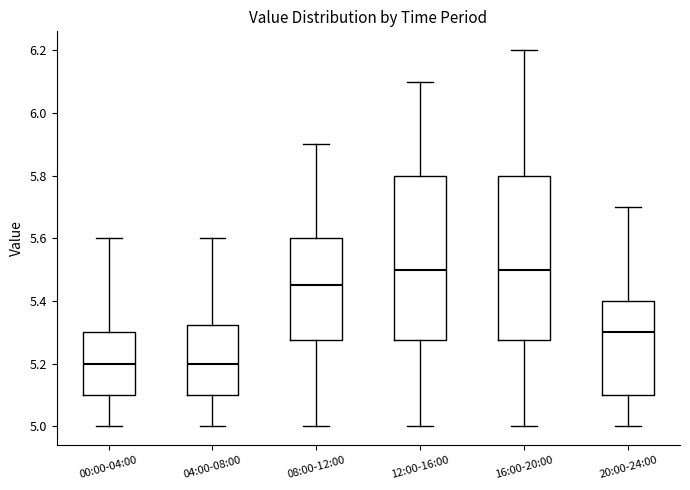

Where is the lower edge of the box for 16:00-20:00 on the y-axis? The values are not printed on the chart, so give them approximately, as read against the axis.

5.28